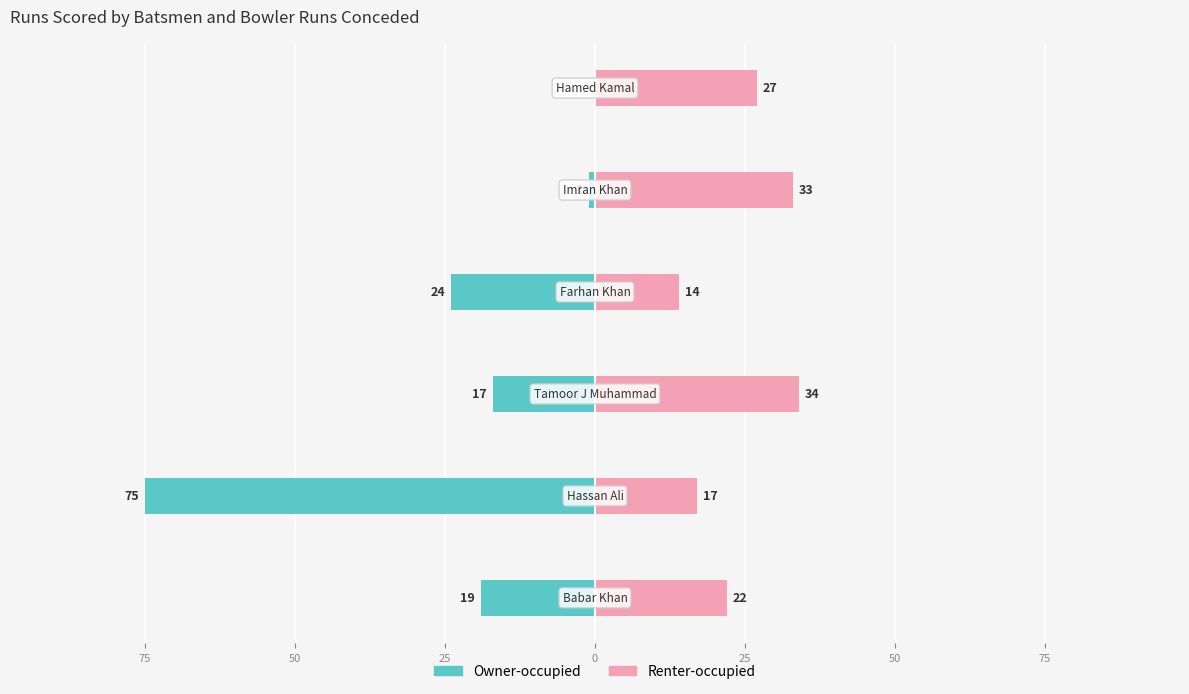

What is the average value of the Owner-occupied series?

-23